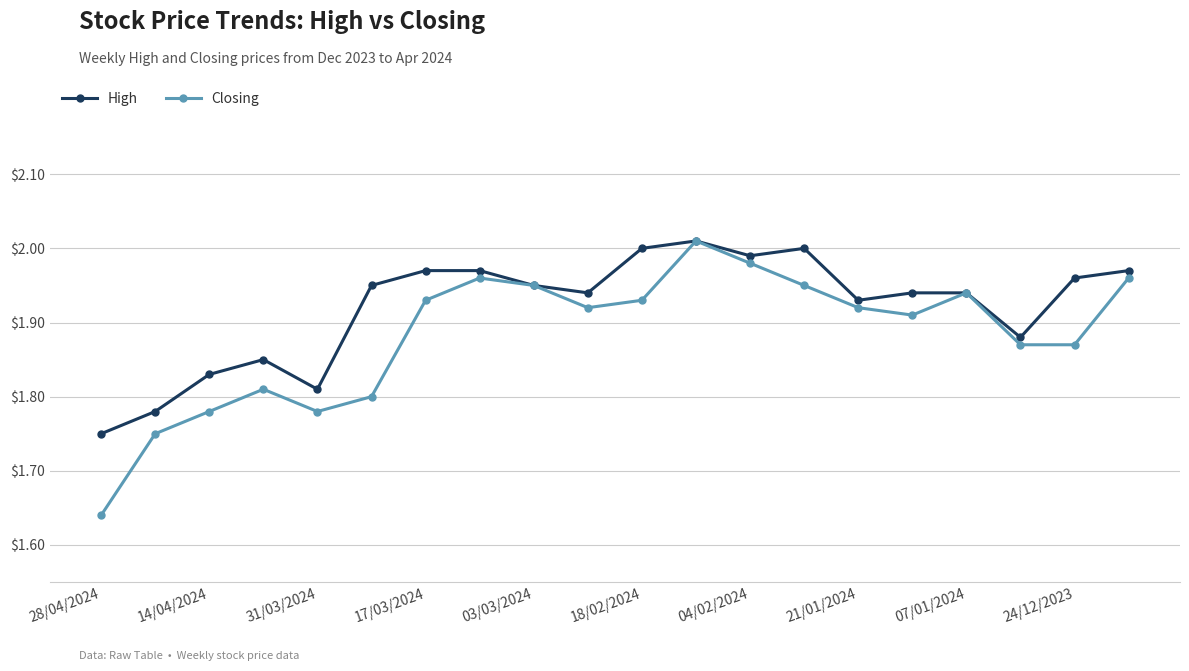

At how many categories does at least one series exceed 1?

20